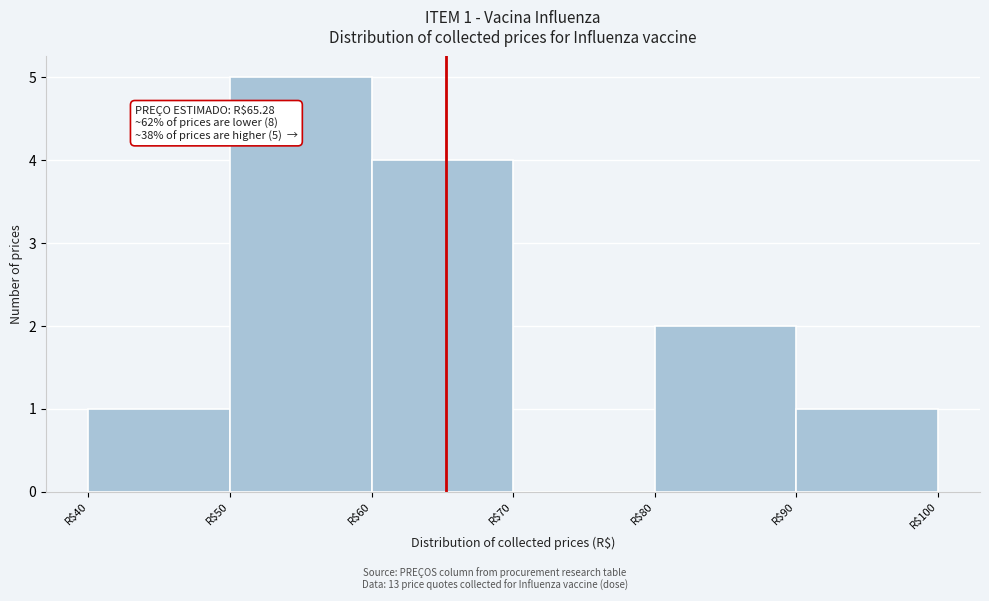

Which range on the x-axis has the tallest bar?

50 to 60